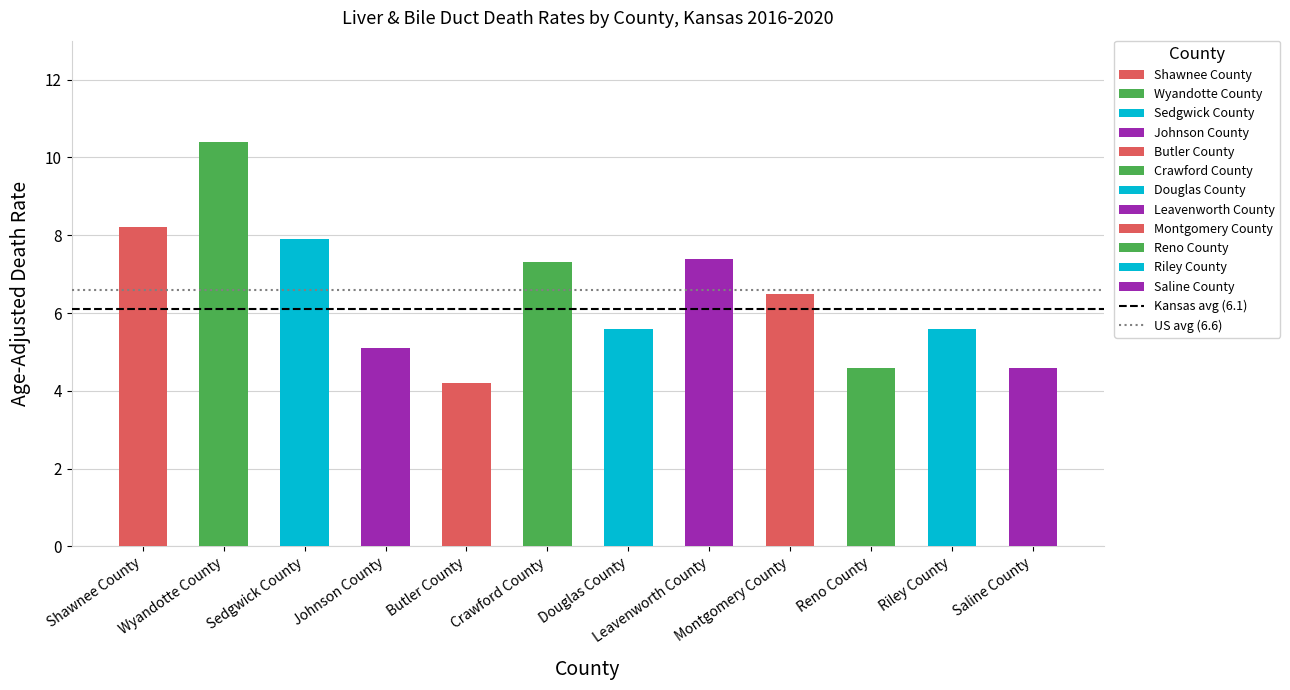

Between Wyandotte County and Shawnee County, which is larger?

Wyandotte County